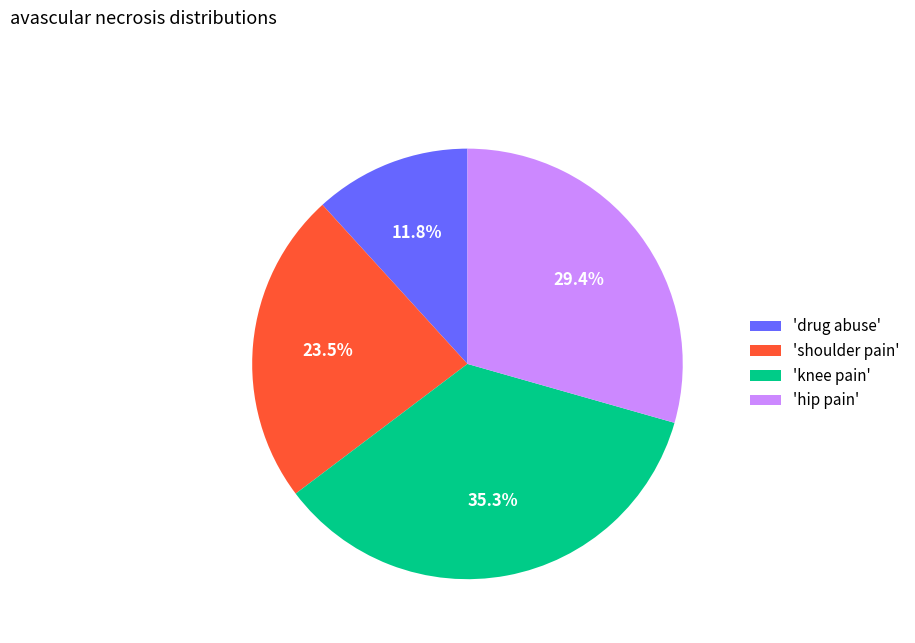

To the nearest percent, what is the difference between the largest and smallest slice percentages?

24%